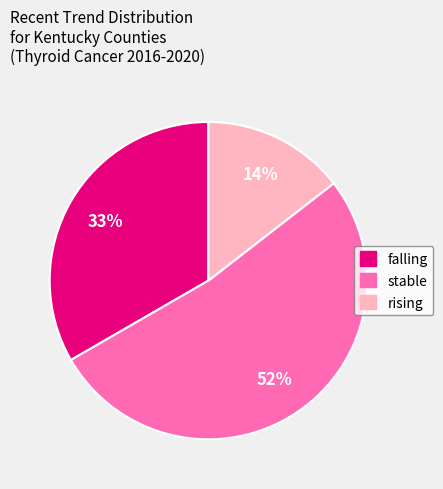

Rank the categories by value from lowest to highest.

rising, falling, stable